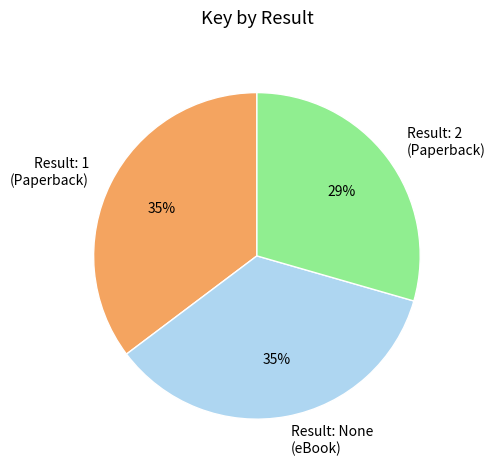

What percentage is the Result: 2 (Paperback) slice, to the nearest percent?

29%